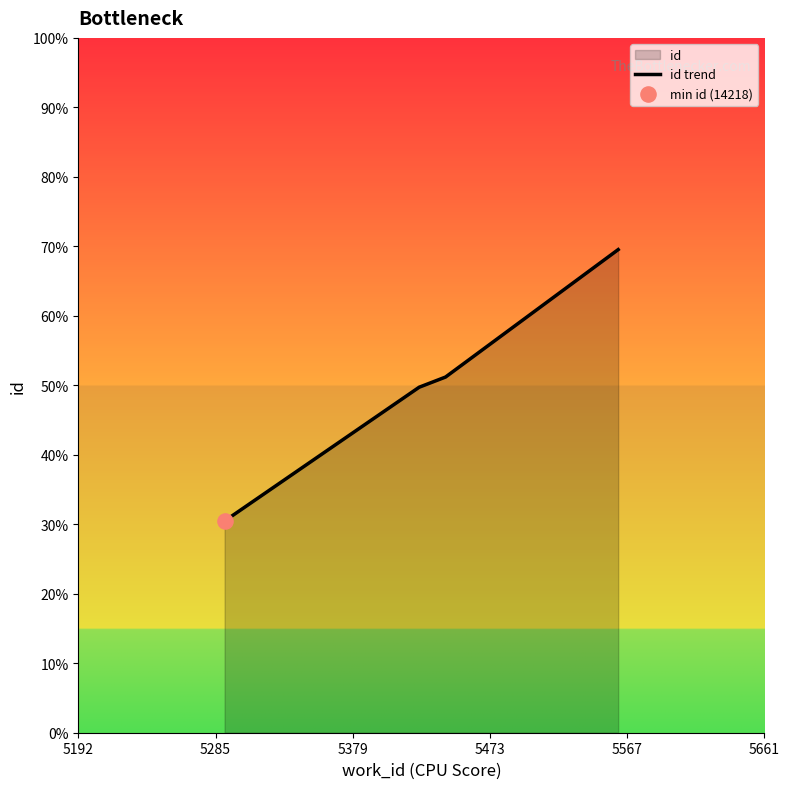

Between 5285 and 5473, which is larger?

5473